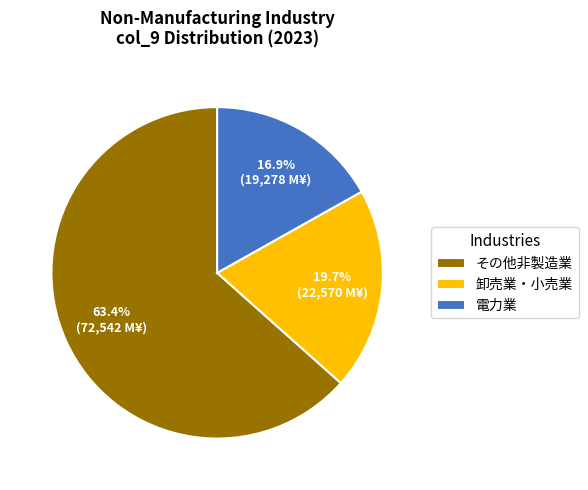

Do その他非製造業 and 卸売業・小売業 together represent more than half of the pie?

Yes